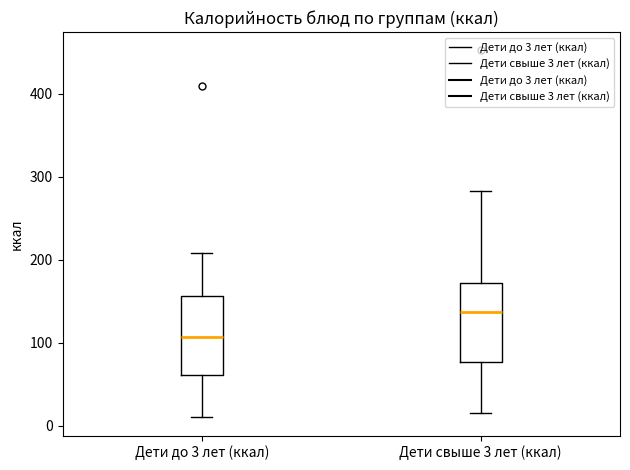

Reading left to right, transcribe this box plot: for each box, give where its median line is, the range the box spans, and where its two whiskers end, as read against the y-axis. The values are not printed on the chart, so give them approximately, as read against the axis.

Дети до 3 лет (ккал): median 110, box 60 to 160, whiskers 10 to 210
Дети свыше 3 лет (ккал): median 140, box 80 to 170, whiskers 20 to 280